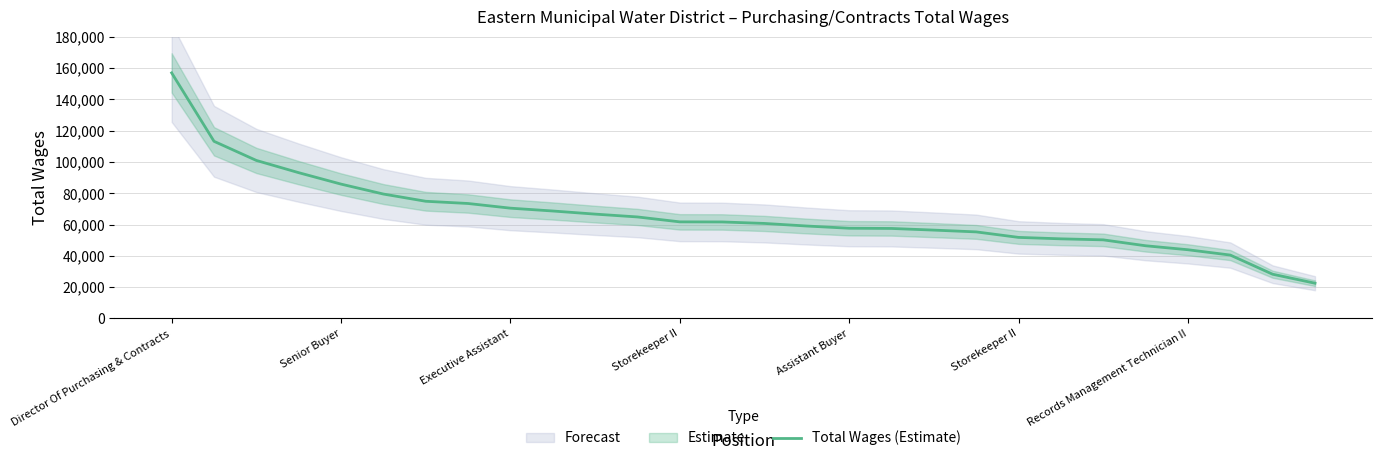

How many categories are shown in the chart?

28